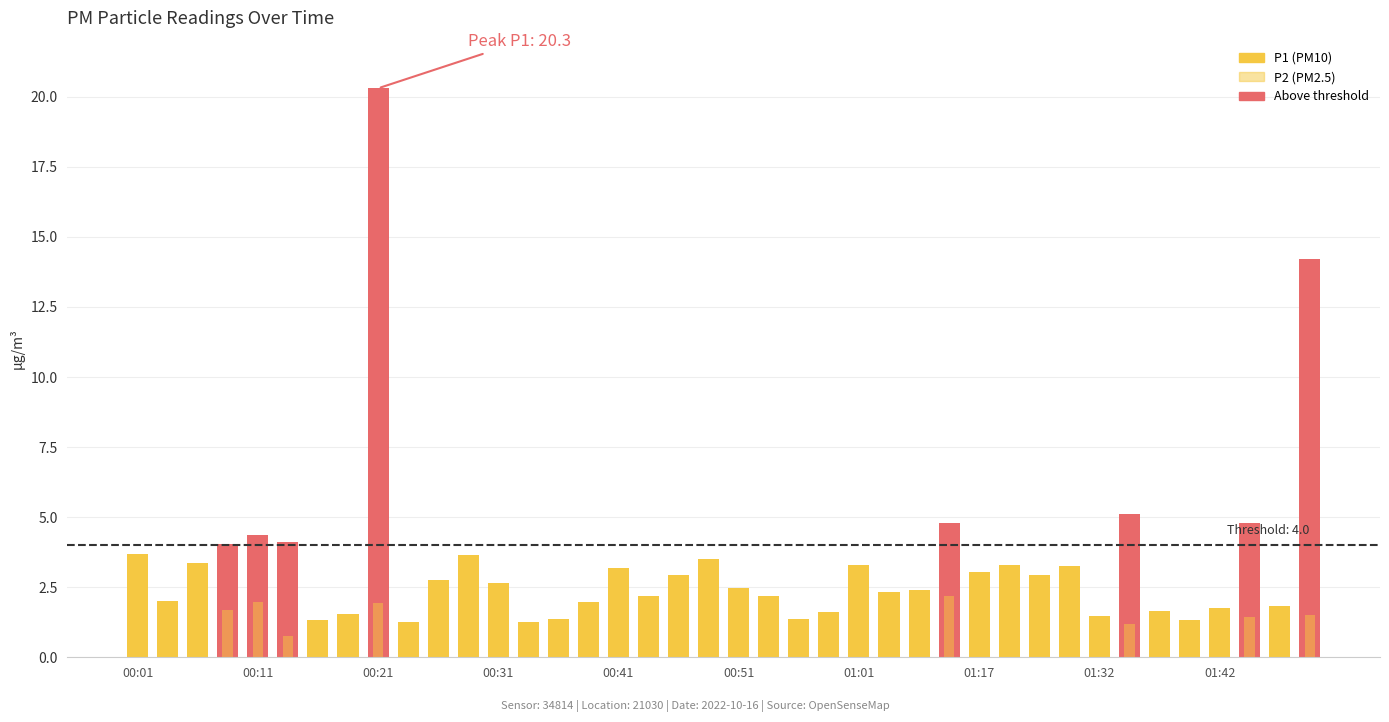

What is the approximate value of P2 at 13?

0.8